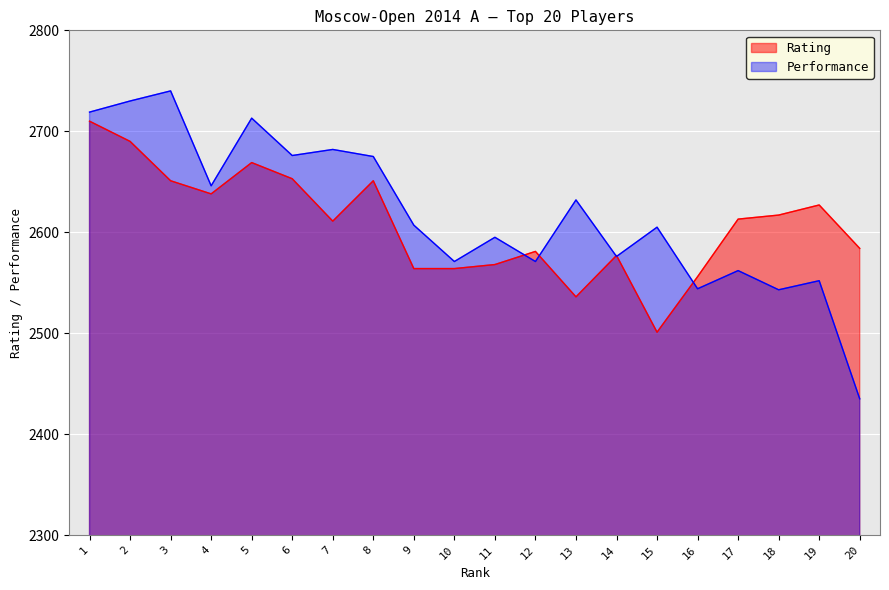

Reading left to right, list all the values displayed in this chart.

Rating: 2710	2690	2651	2638	2669	2653	2611	2651	2564	2564	2568	2581	2536	2577	2501	2556	2613	2617	2627	2584
Performance: 2719	2730	2740	2646	2713	2676	2682	2675	2607	2571	2595	2571	2632	2576	2605	2544	2562	2543	2552	2435